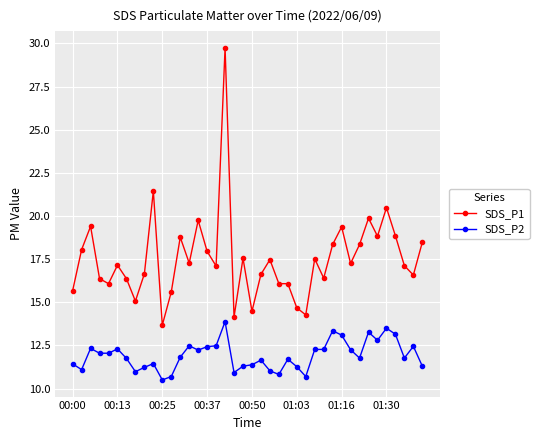

Which series has the widest spread of values?

SDS_P1